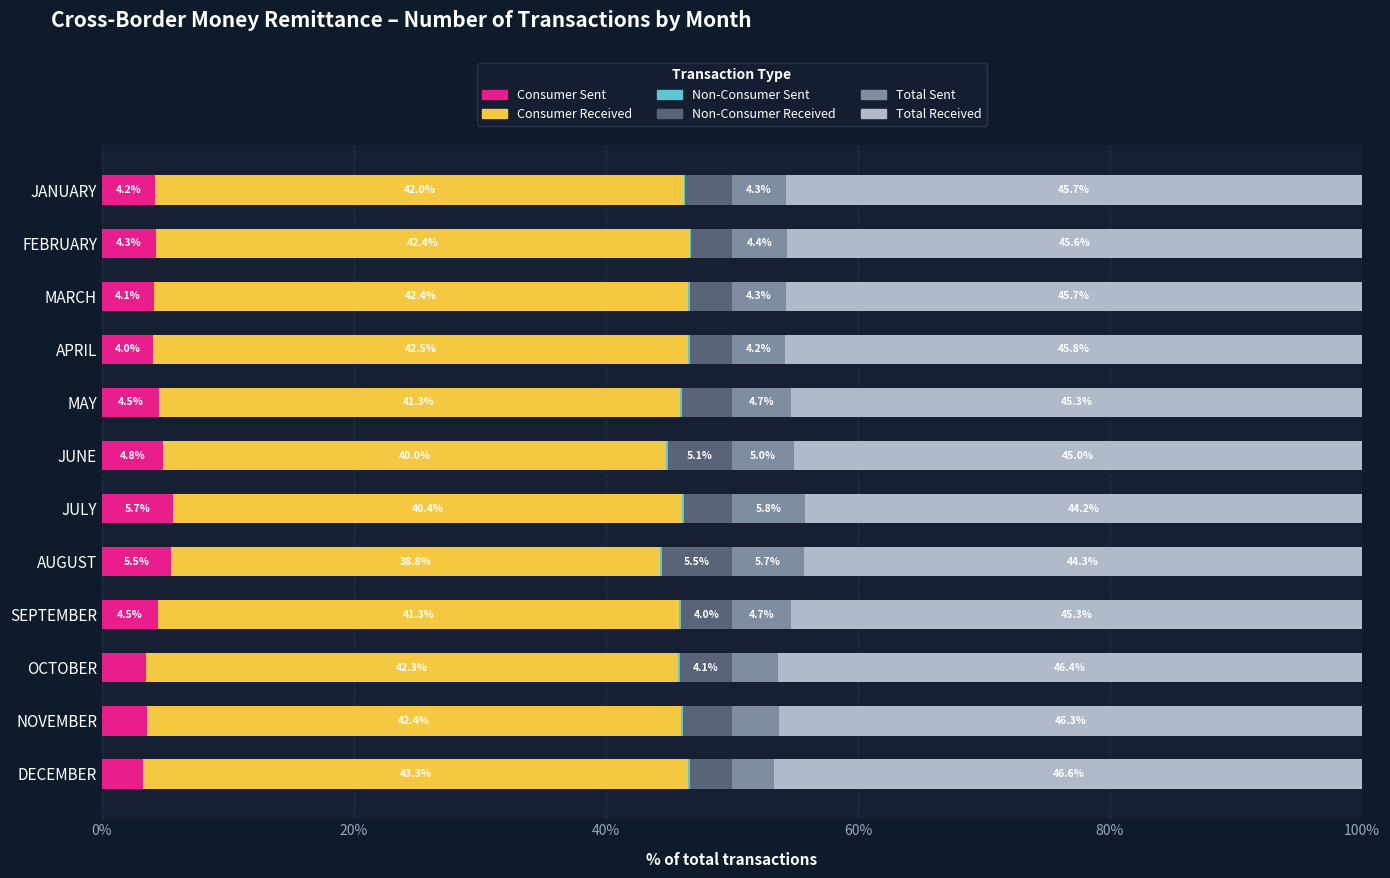

At which label does Consumer Sent reach its peak?

JULY